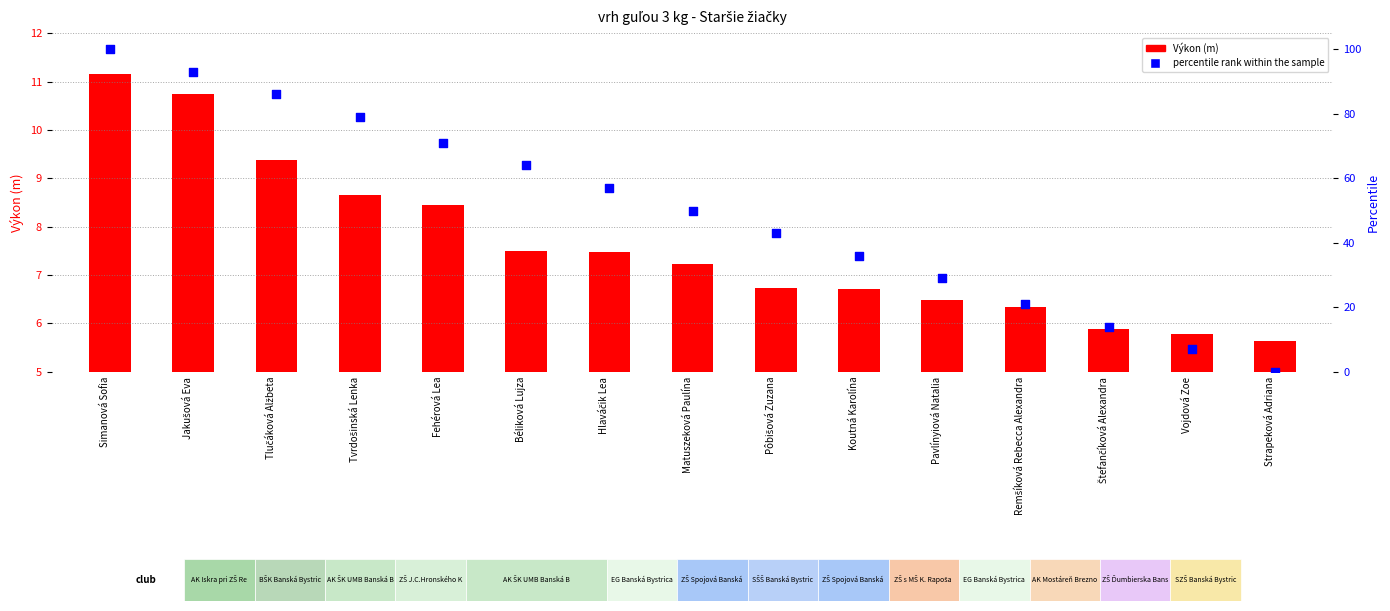

What is the total value across all series at Pôbišová Zuzana?

49.7